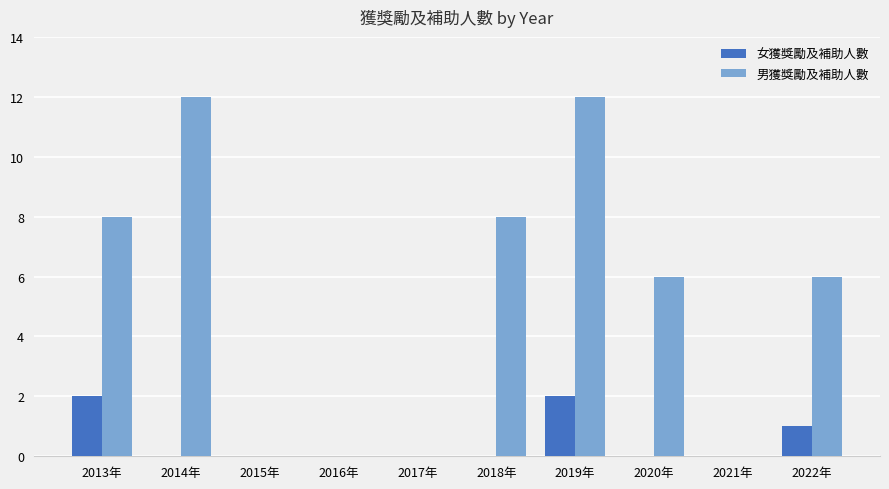

What is the maximum value shown in the chart?

12